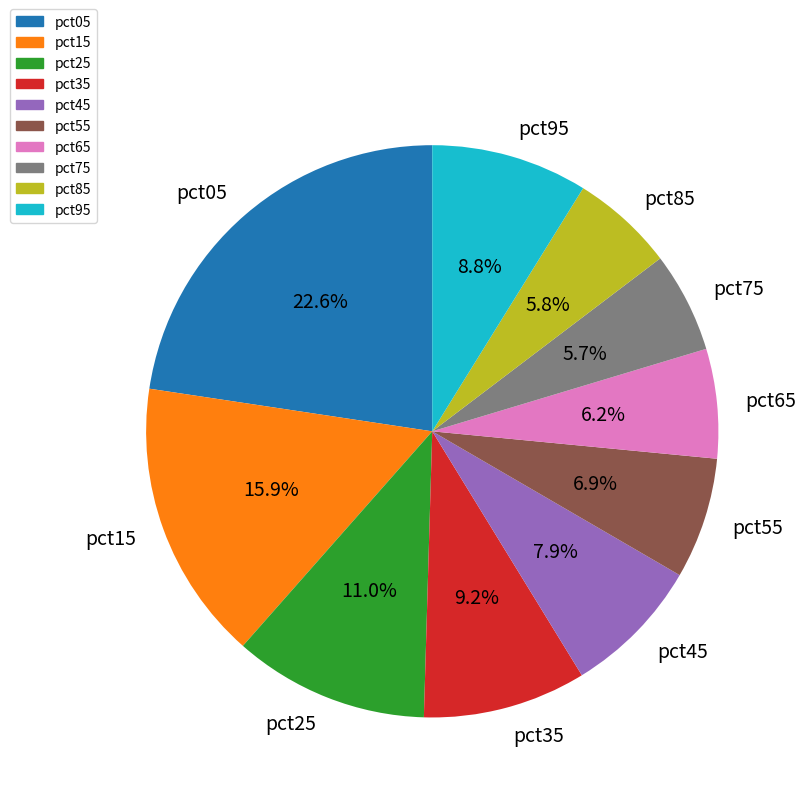

Which has a higher value, pct25 or pct65?

pct25